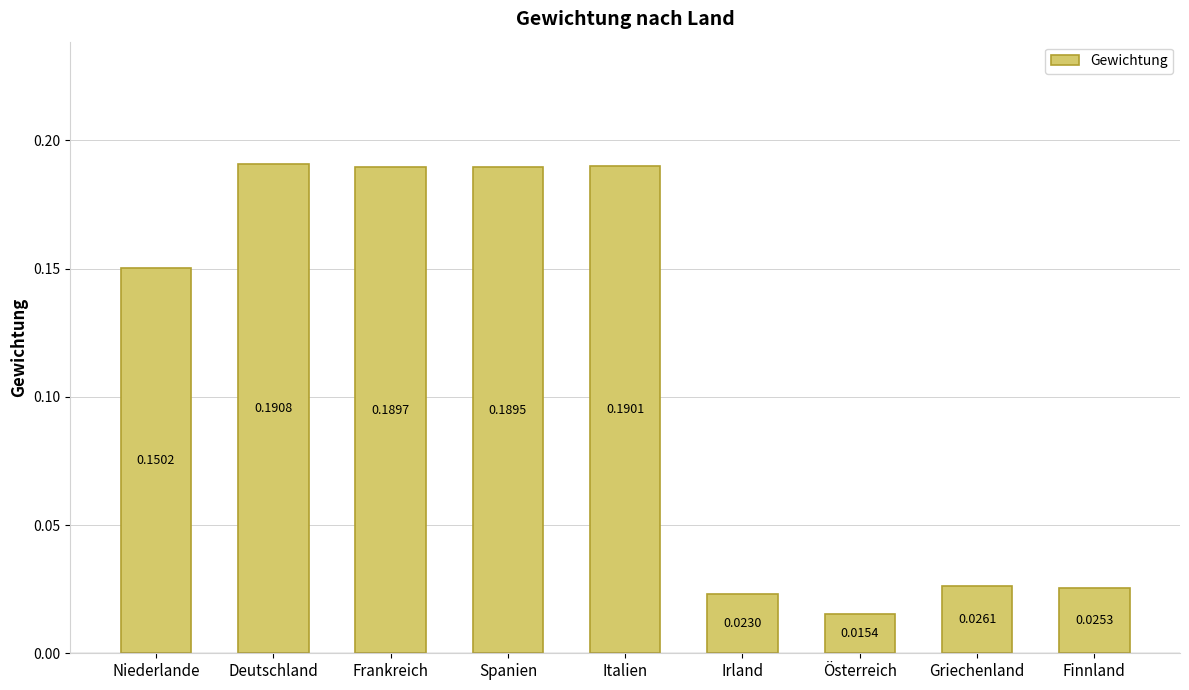

Is it true that the value at Deutschland is 0.1?

False